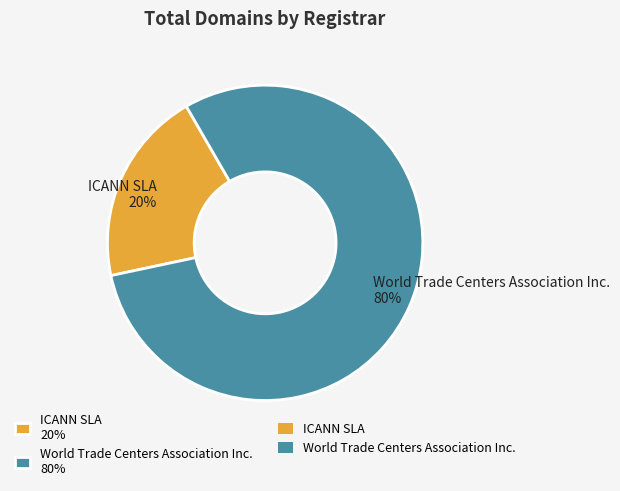

What is the largest slice in the pie chart?

World Trade Centers Association Inc.